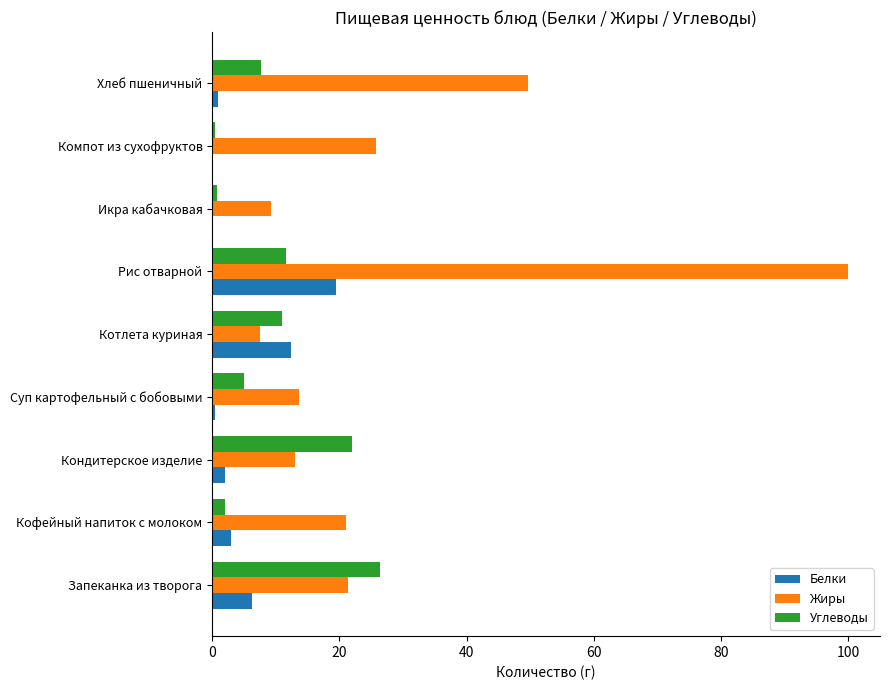

Which series has the largest total across all categories?

Жиры